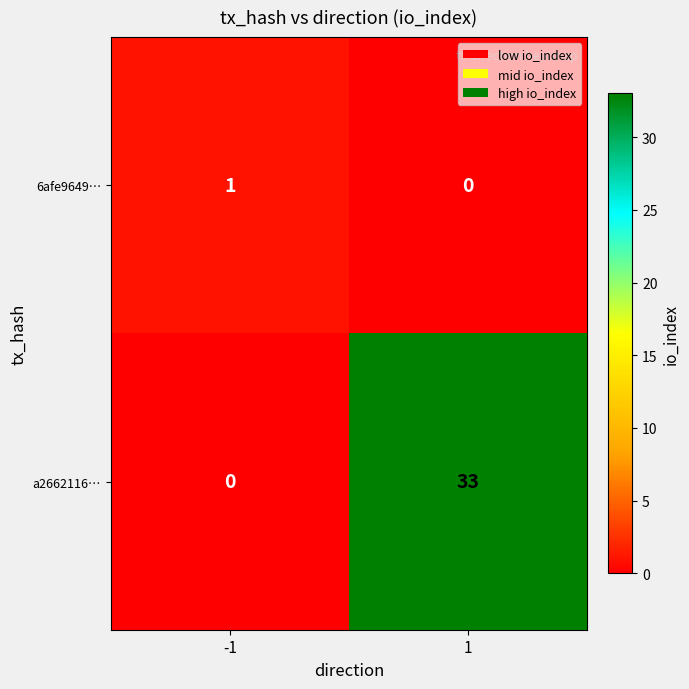

At how many categories does at least one series exceed 4?

1